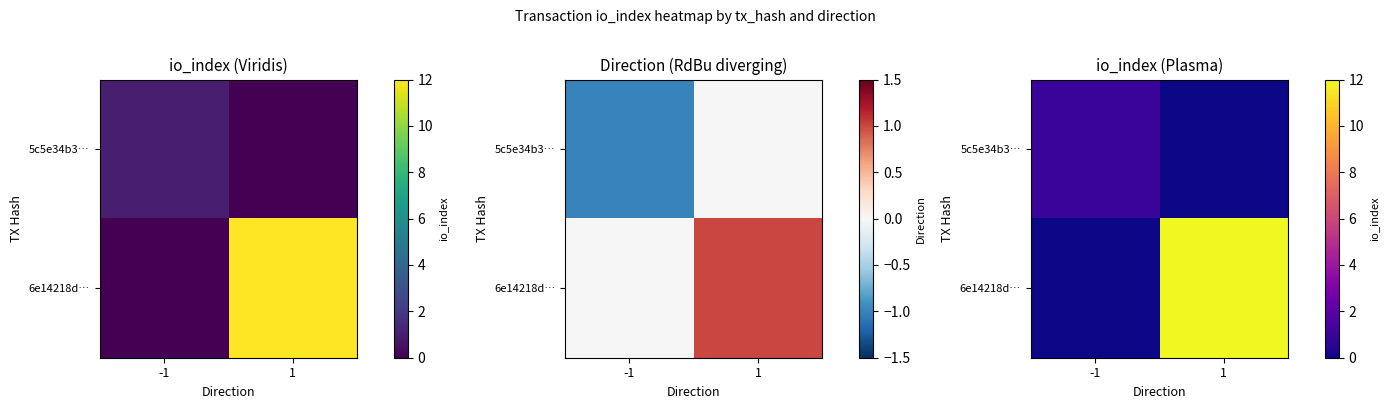

At which category does the chart reach its peak across all series?

1